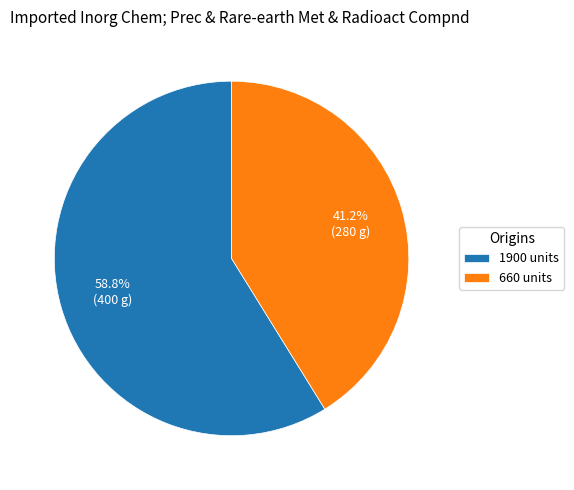

Count the number of slices in the pie.

2